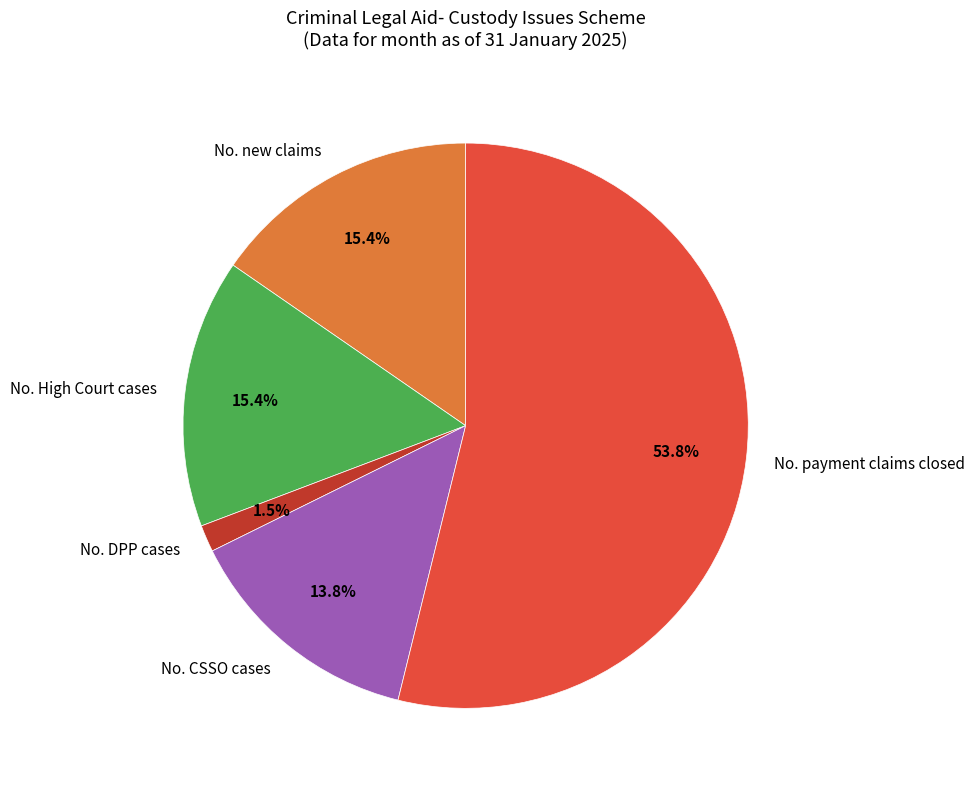

Is No. payment claims closed the majority of the pie?

Yes